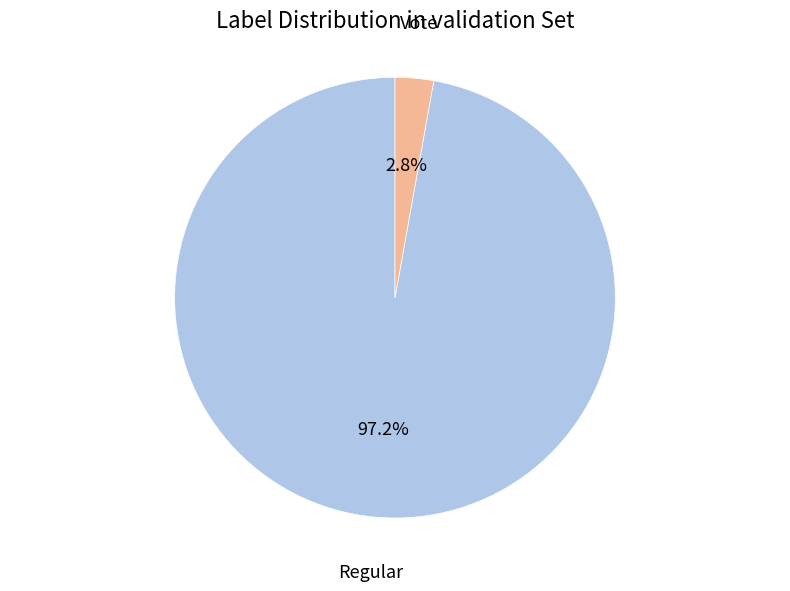

Which category has the biggest portion of the pie?

Regular